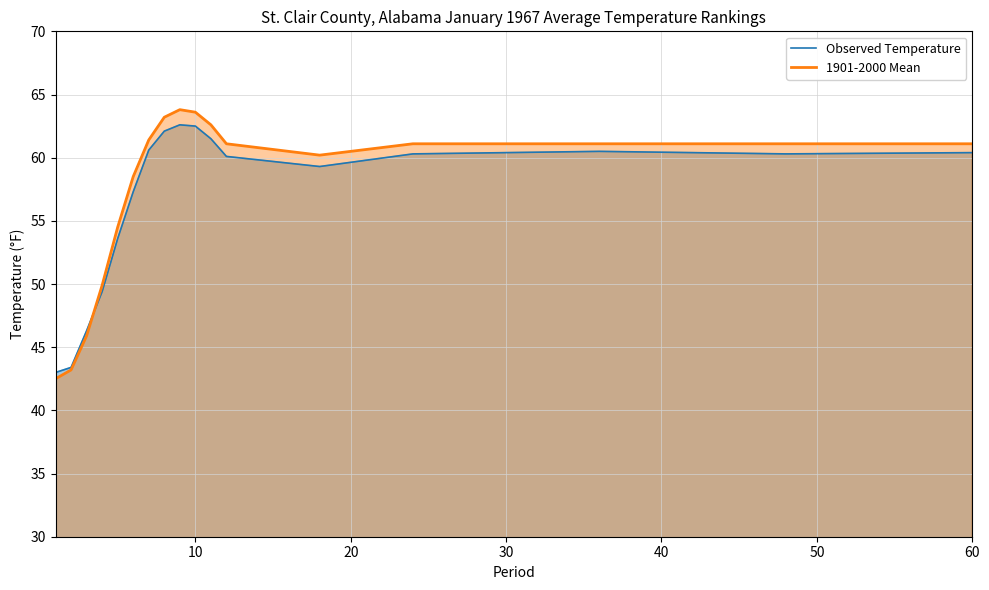

True or false: Observed Temperature has more than 1 interior local peaks.

True